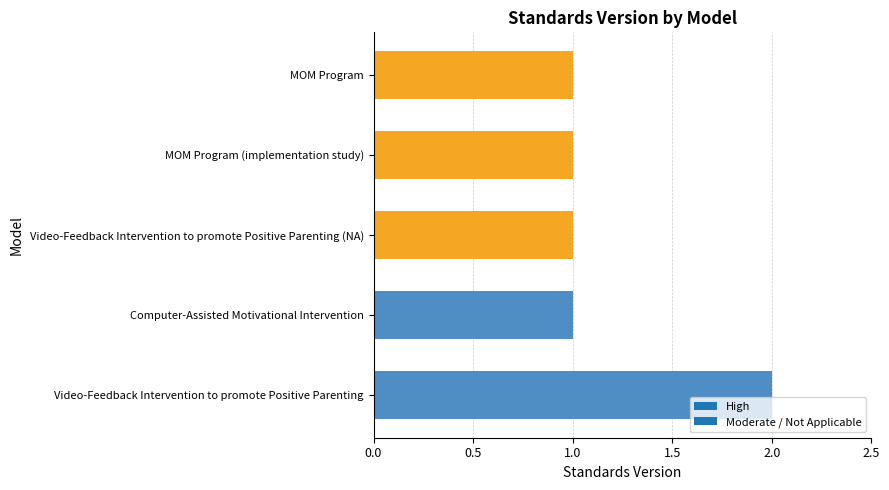

What is the ratio of the value at Video-Feedback Intervention to promote Positive Parenting (NA) to the value at MOM Program?

1.0